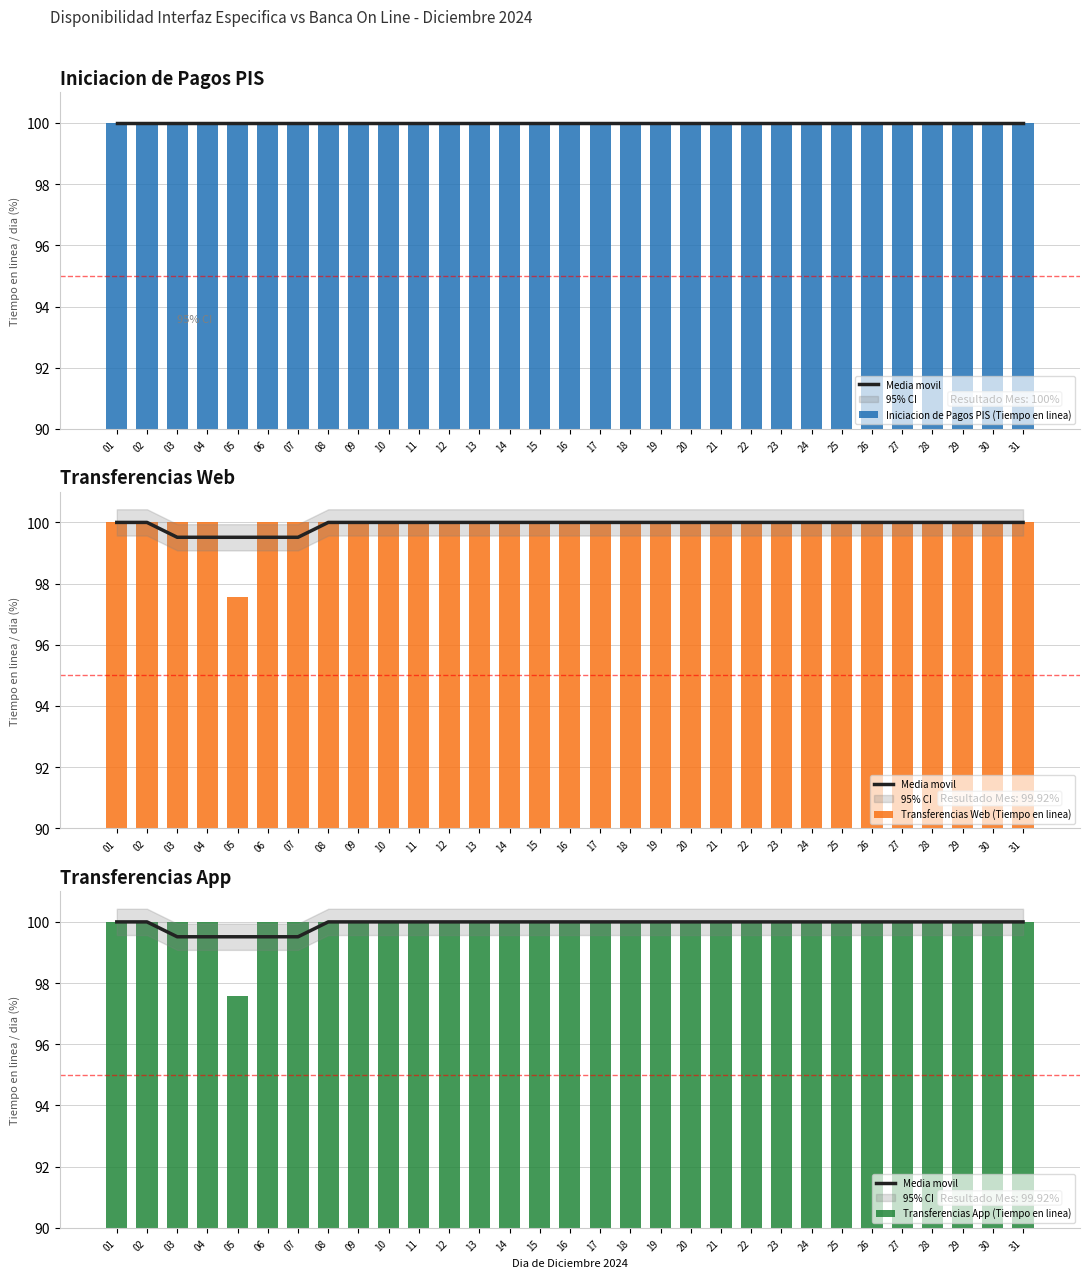

Is it true that Iniciacion de Pagos PIS (Tiempo en linea) equals 100.0 at 23?

True